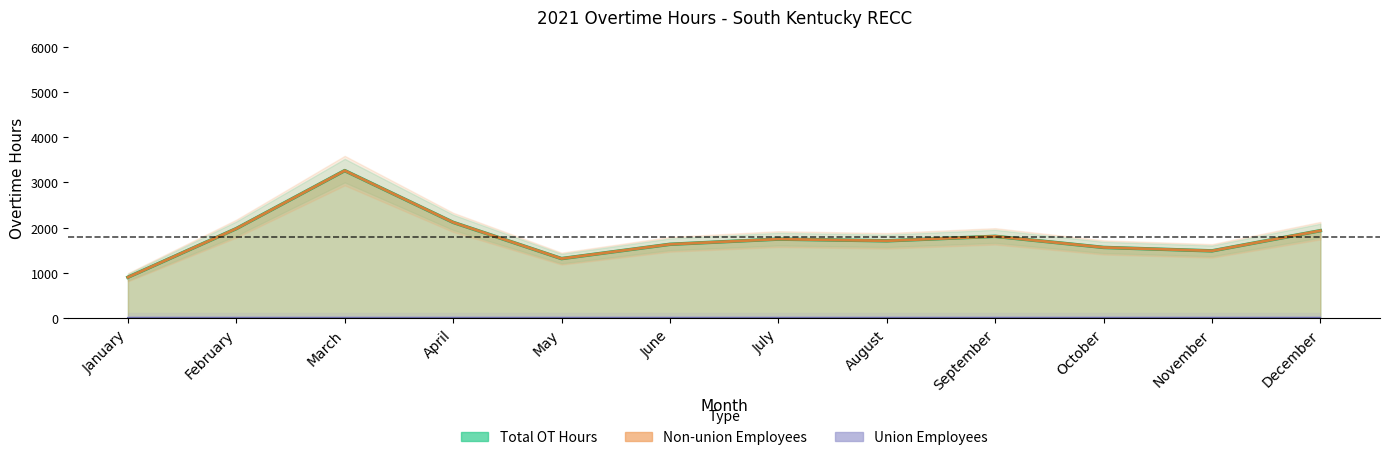

Does the chart display data point markers on the line(s)?

No